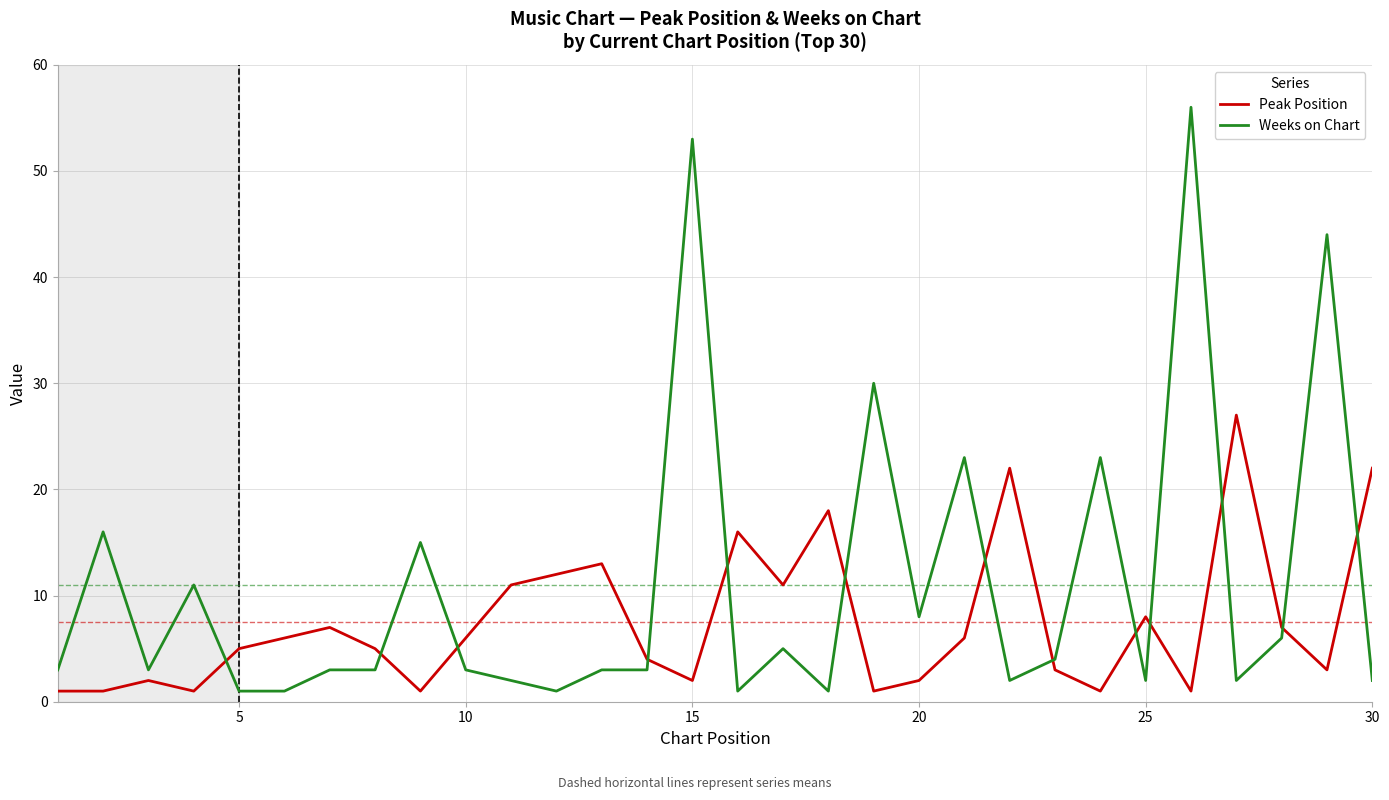

Rank the series by their average value, from highest to lowest.

Weeks on Chart, Peak Position